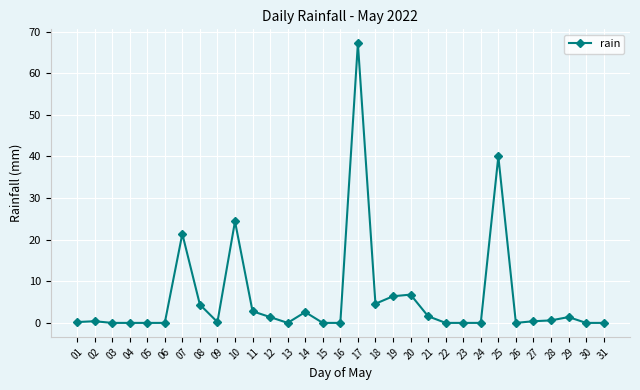

Which category has the highest value across all series?

17